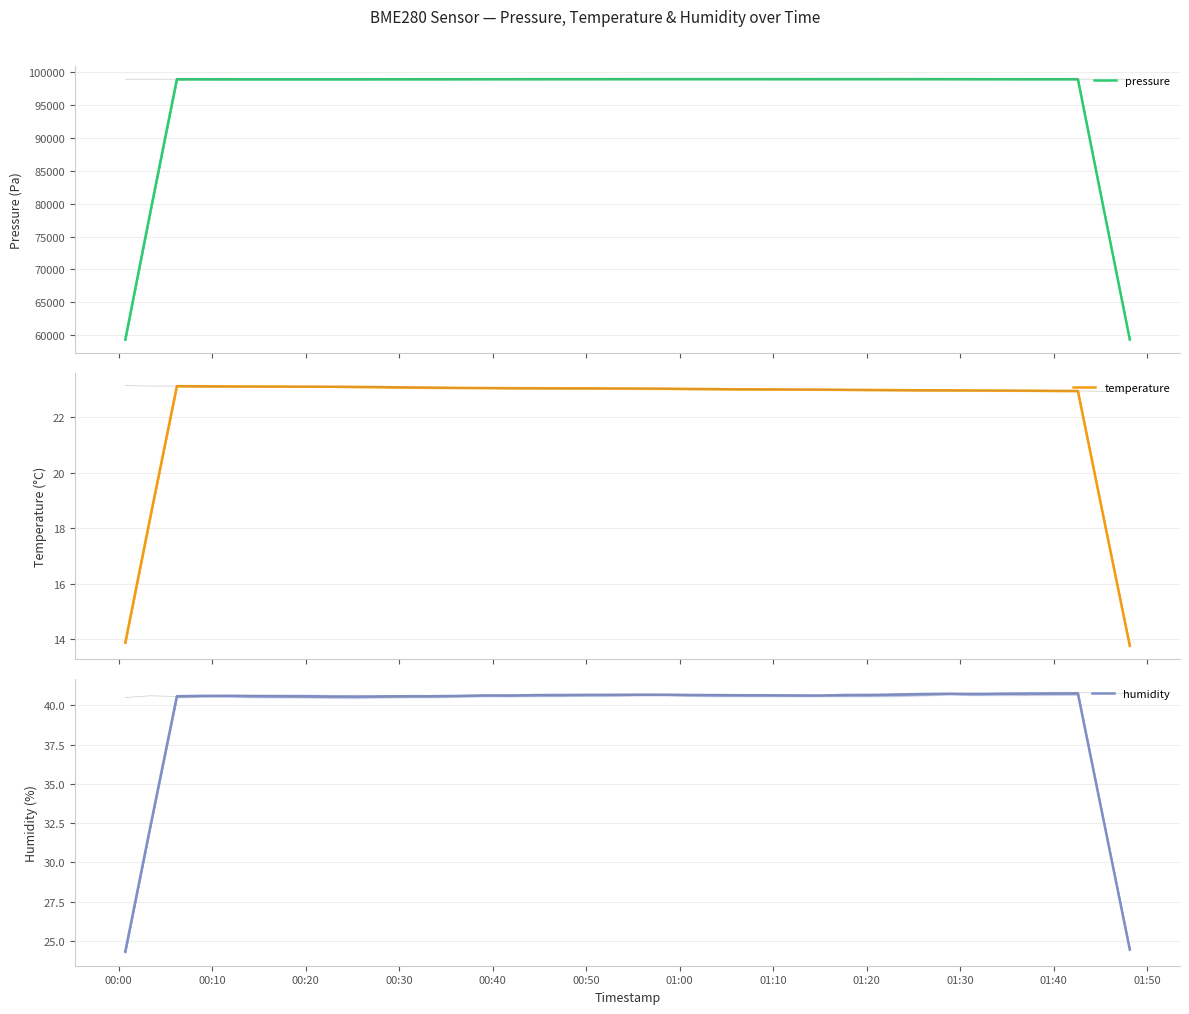

Count the number of categories in the chart.

40